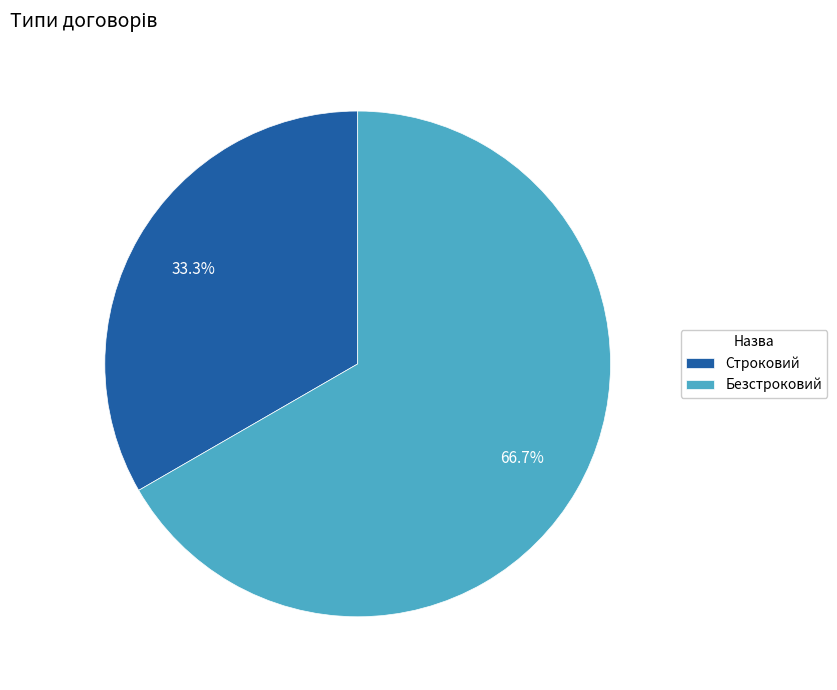

What percentage is the Безстроковий slice, to the nearest percent?

67%